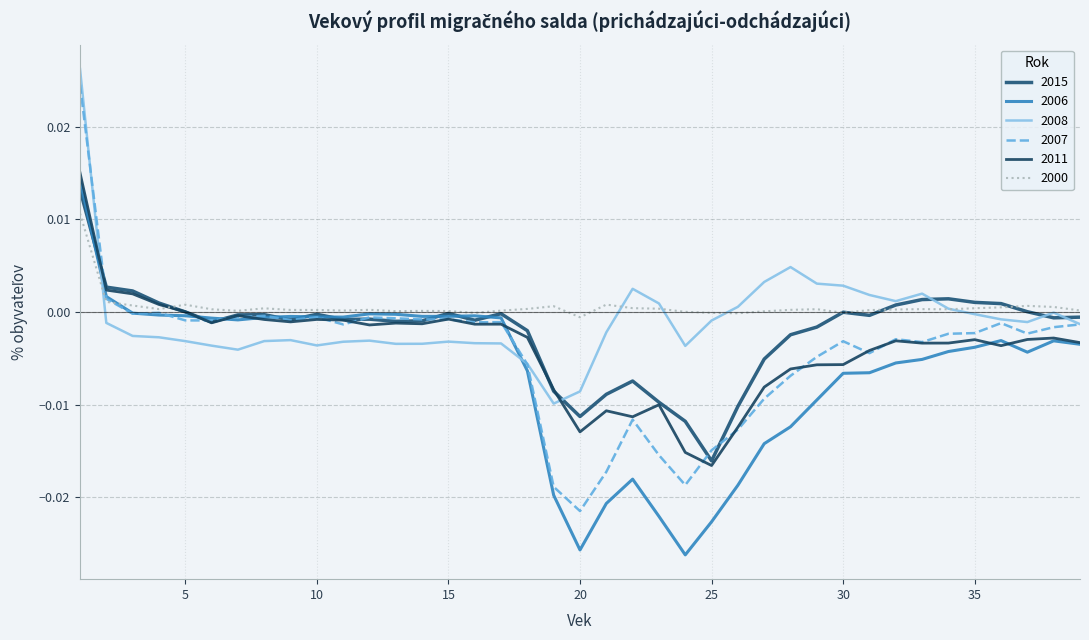

Which category has the lowest value in the 2007 series?

20